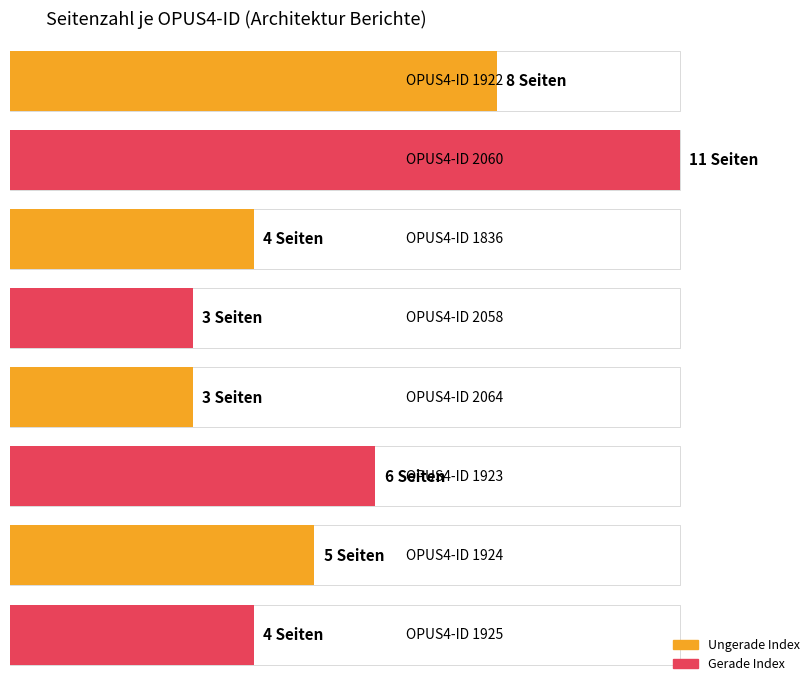

Is it true that the value at 2058 is 4?

False